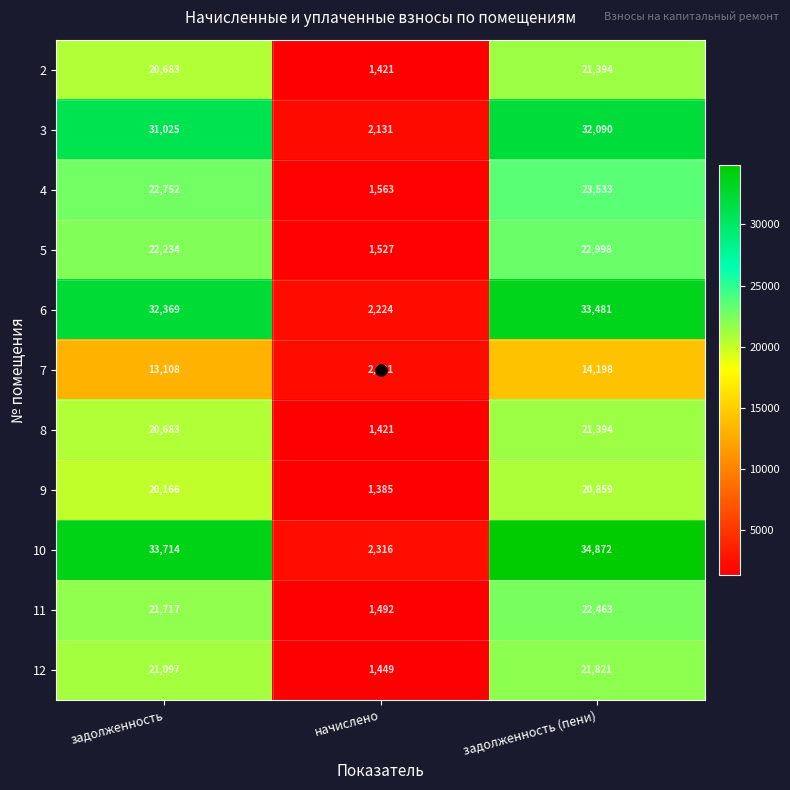

What is the average value of the 3 series?

21749